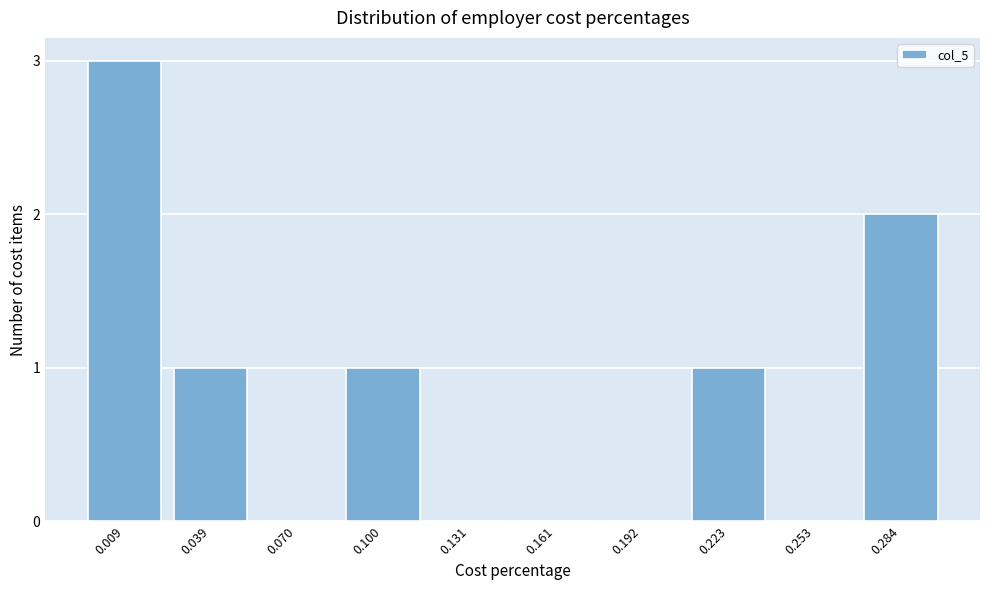

Reading left to right, extract all data points from this chart.

0.009=3	0.039=1	0.070=0	0.100=1	0.131=0	0.161=0	0.192=0	0.223=1	0.253=0	0.284=2